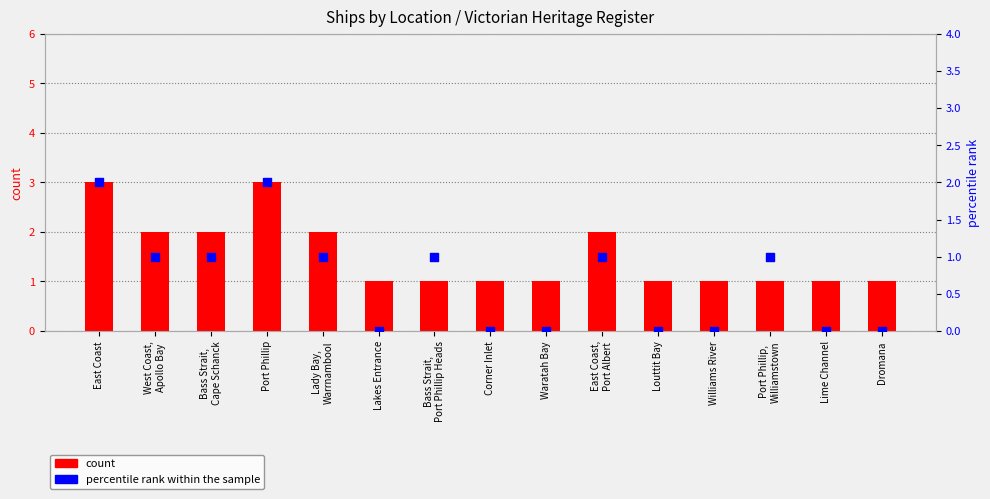

What is the total value across all series at Waratah Bay?

1